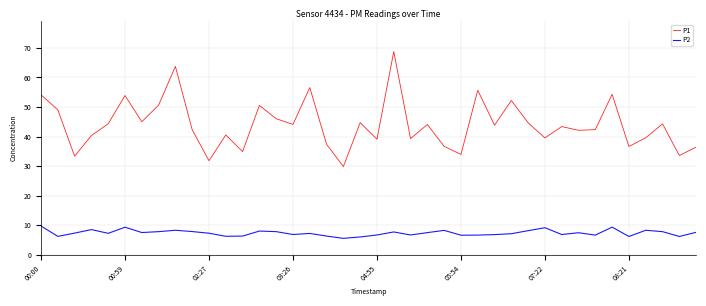

Which series has the largest total across all categories?

P1